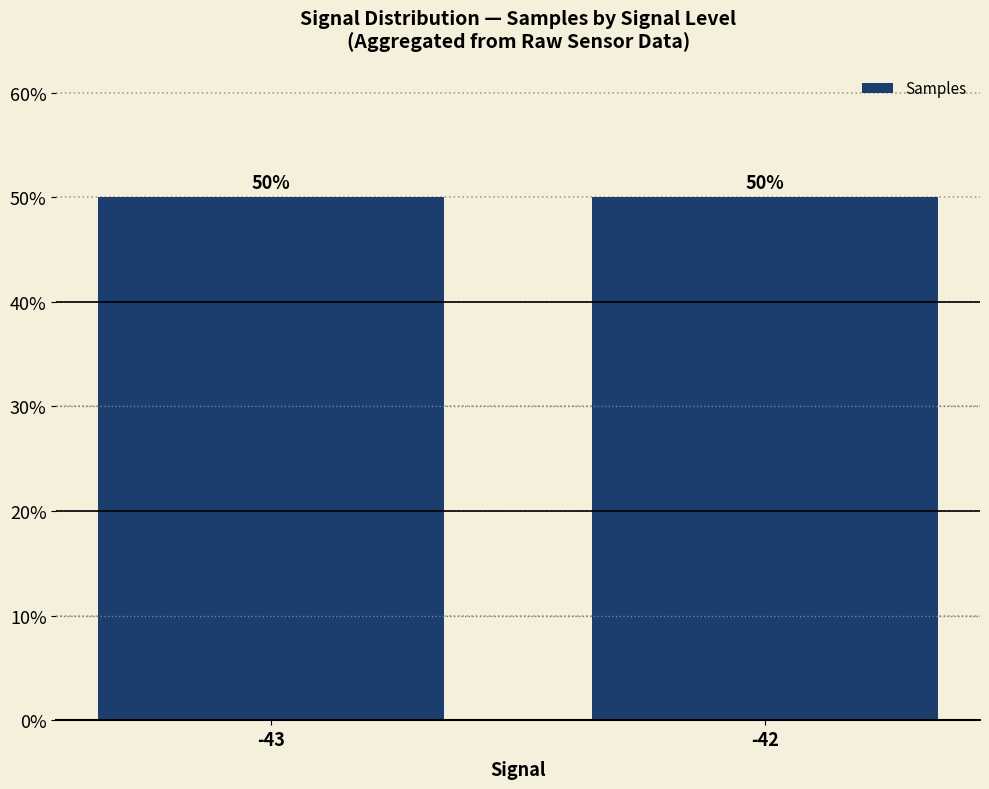

The chart shows a value of 50.0 at -42. True or false?

True